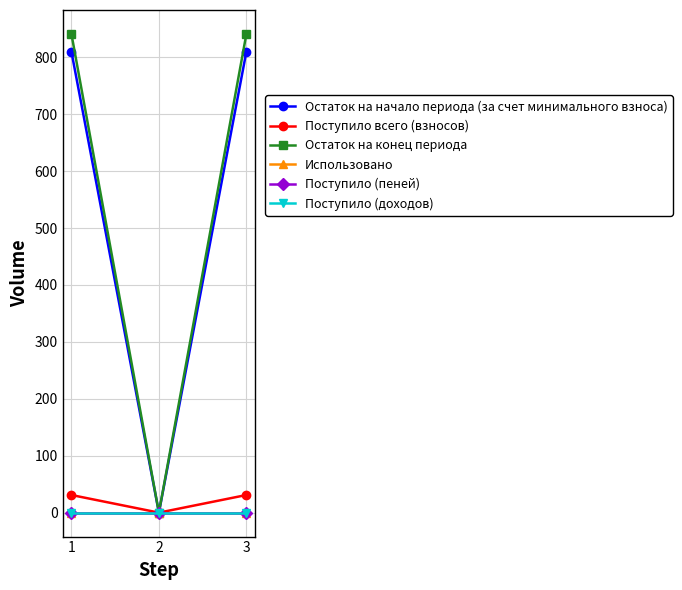

Reading right to left, what are all the values shown in this chart?

Остаток на начало периода (за счет минимального взноса): 809.9	0.0	809.9
Поступило всего (взносов): 31.0	0.0	31.0
Остаток на конец периода: 840.9	0.0	840.9
Использовано: 0.0	0.0	0.0
Поступило (пеней): 0.0	0.0	0.0
Поступило (доходов): 0.0	0.0	0.0